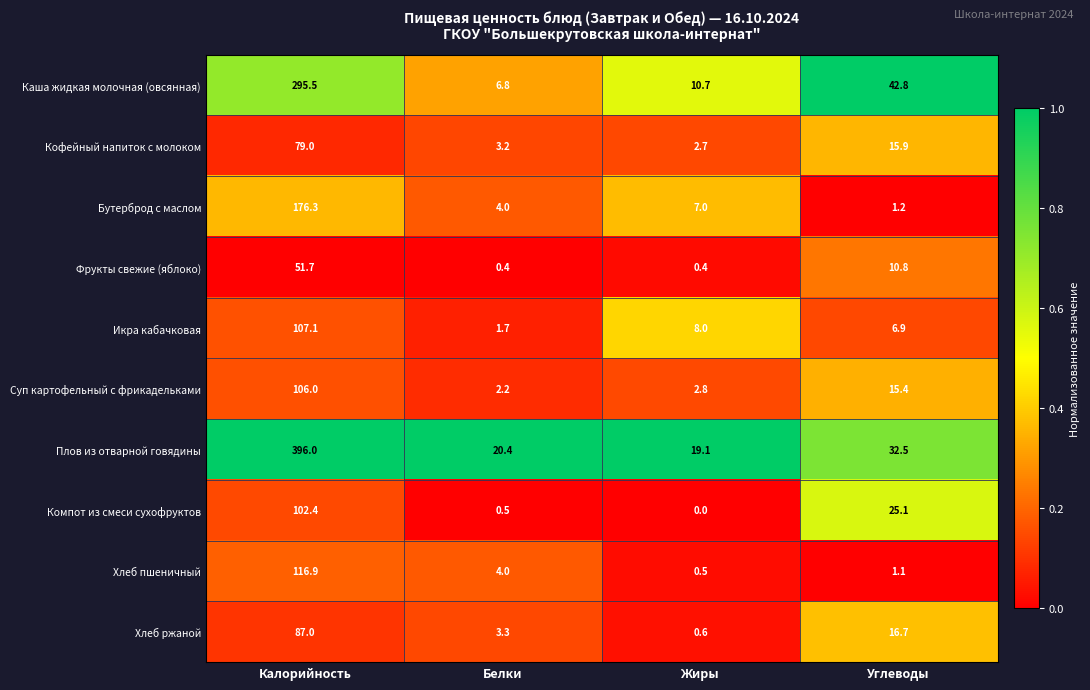

Where is Каша жидкая молочная (овсянная) nearest to the value 151?

Углеводы